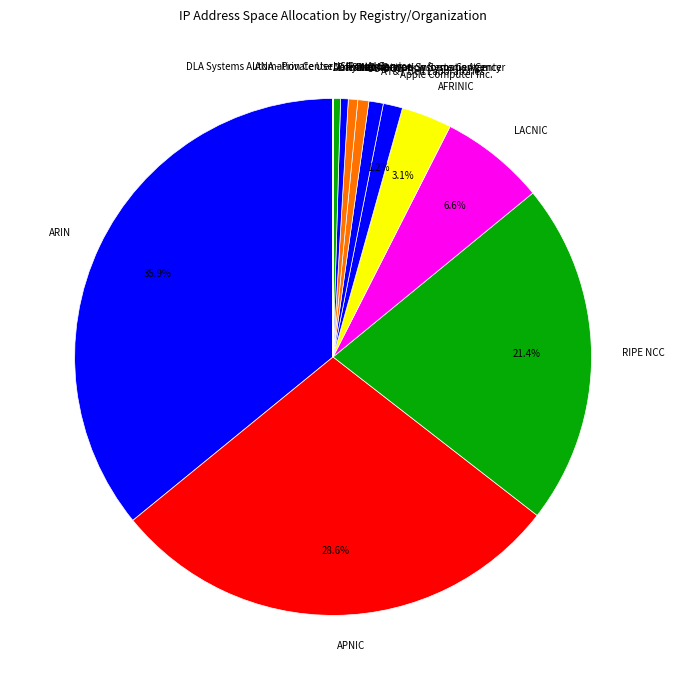

Which slice is the largest?

ARIN